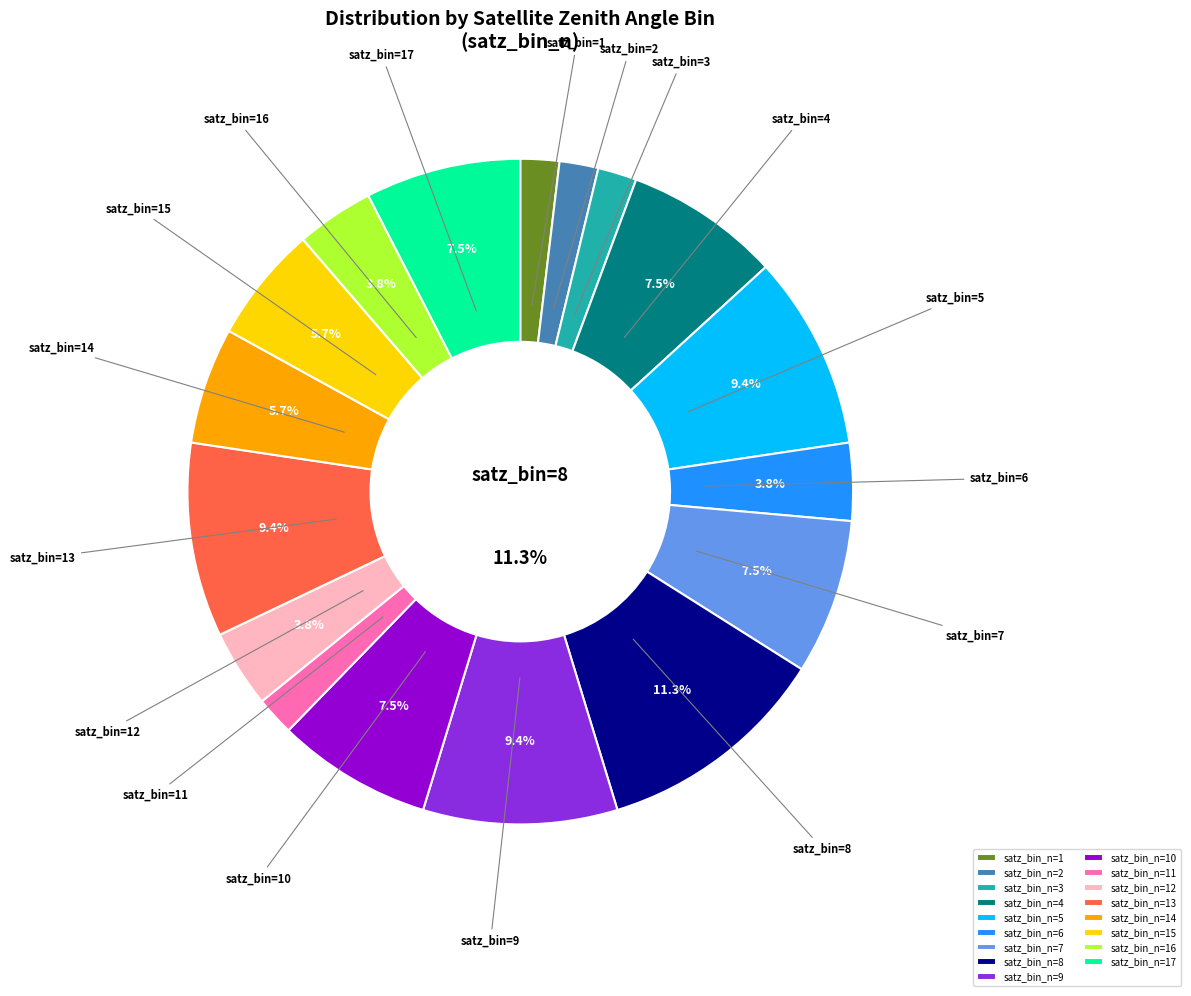

Is it true that dflag=3670176 is 42% of the pie?

False